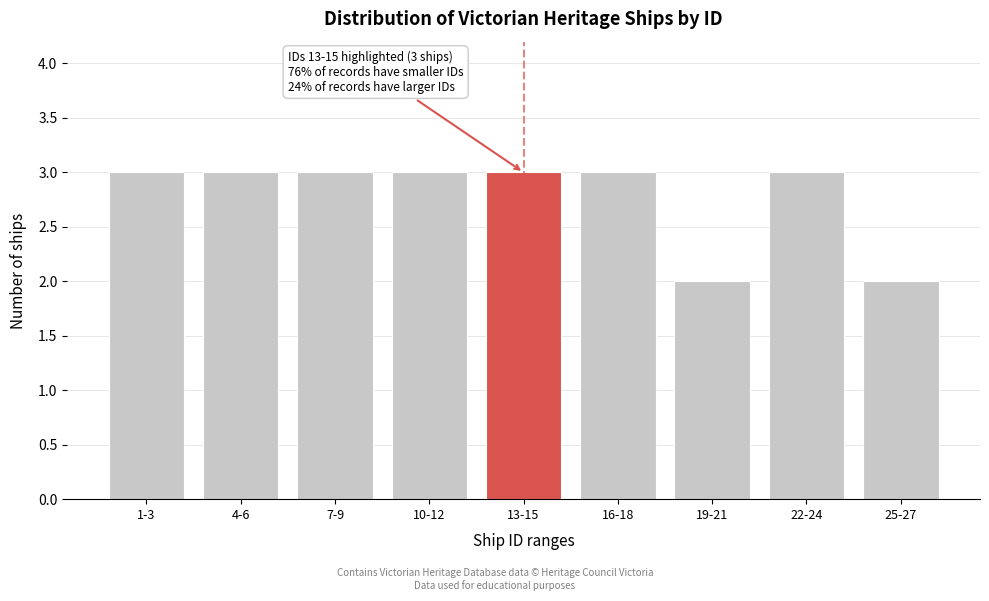

Reading left to right, list all the values displayed in this chart.

1-3=3	4-6=3	7-9=3	10-12=3	13-15=3	16-18=3	19-21=2	22-24=3	25-27=2